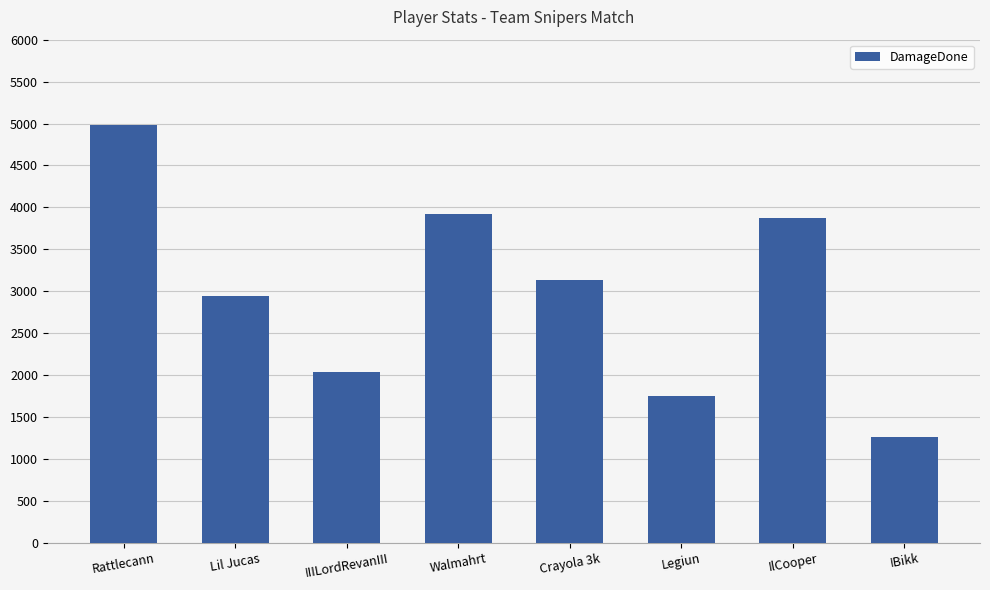

What is the ratio of the value at Crayola 3k to the value at IIILordRevanIII?

1.5